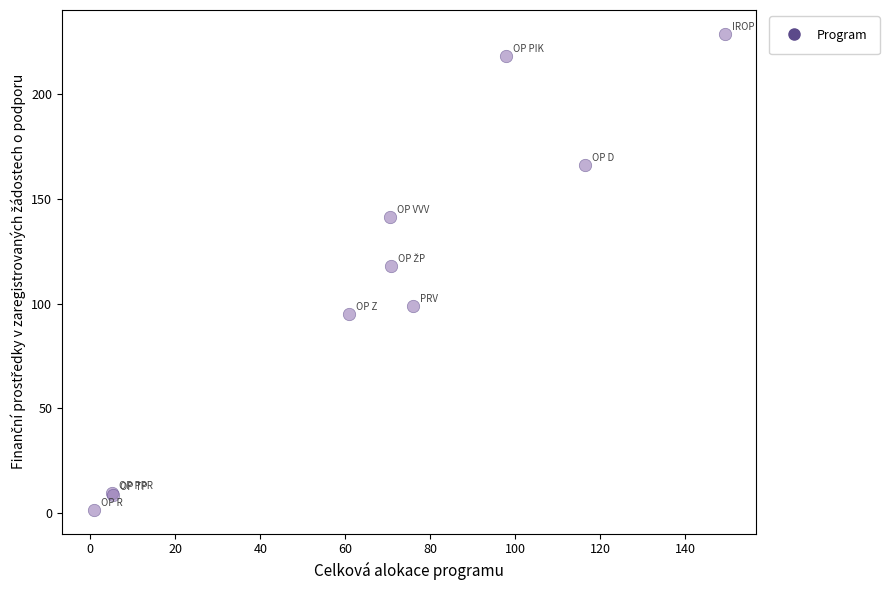

What Y value in the scatter plot is closest to 115?

118.0